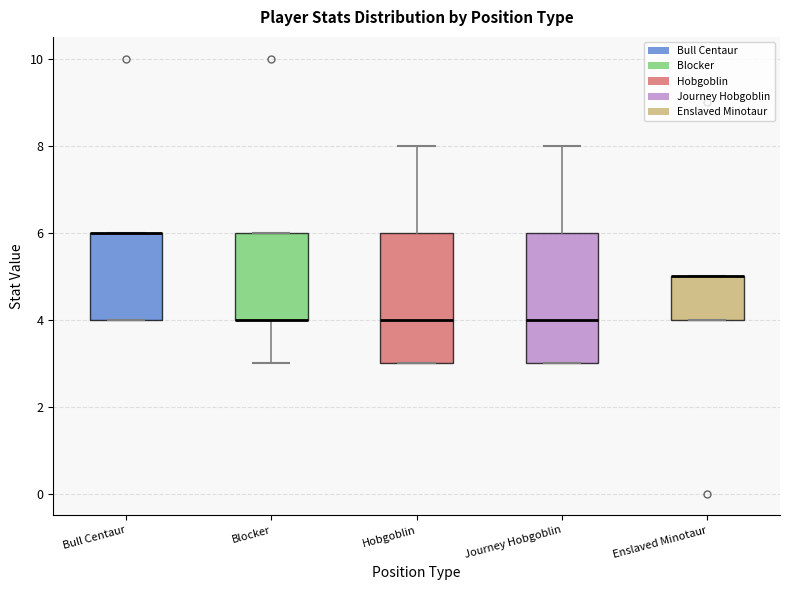

Reading left to right, read every box against the y-axis: the position of its median line, the range the box covers, and the ends of its whiskers. The values are not printed on the chart, so give them approximately, as read against the axis.

Bull Centaur: median 6 (drawn on the box's upper edge), box 4 to 6, whiskers 4 to 6
Blocker: median 4 (drawn on the box's lower edge), box 4 to 6, whiskers 3 to 6
Hobgoblin: median 4, box 3 to 6, whiskers 3 to 8
Journey Hobgoblin: median 4, box 3 to 6, whiskers 3 to 8
Enslaved Minotaur: median 5 (drawn on the box's upper edge), box 4 to 5, whiskers 4 to 5